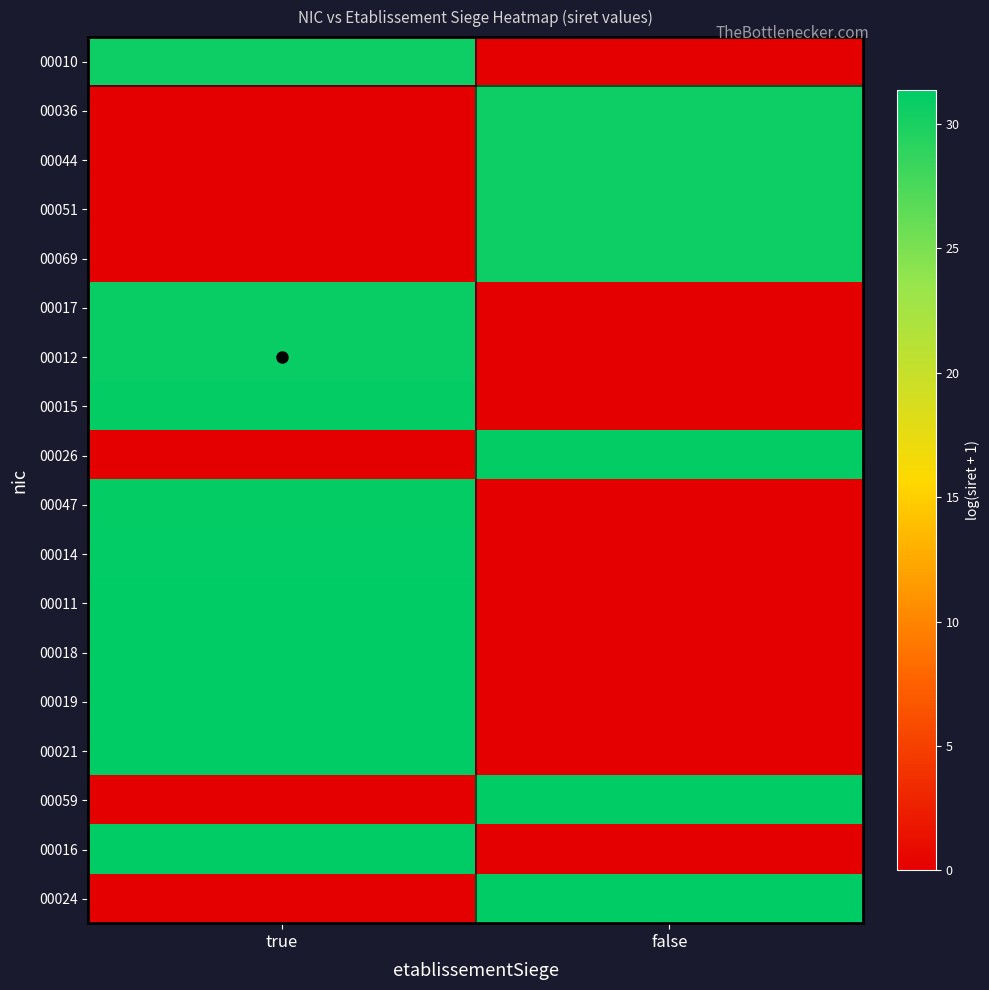

Which series changed the most between true and false?

00016